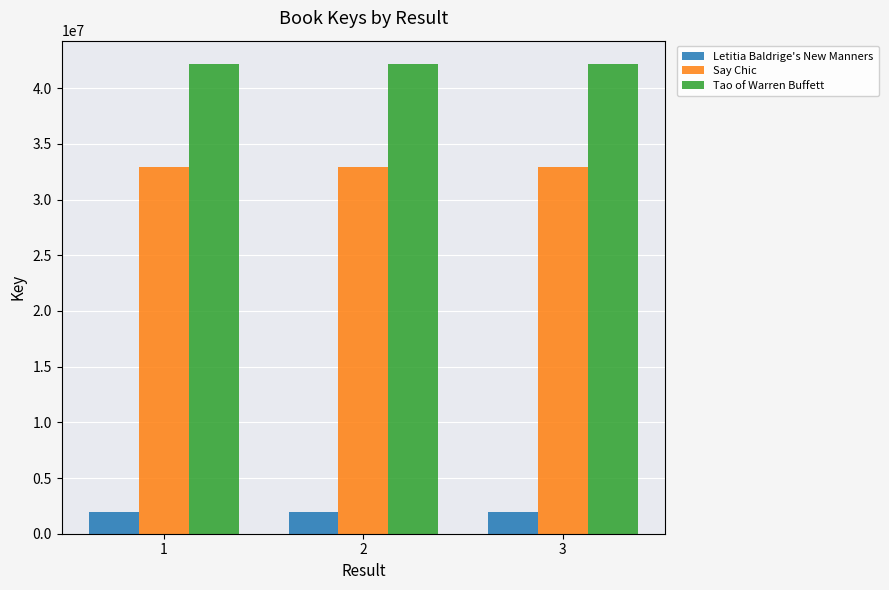

True or false: Letitia Baldrige's New Manners has a value of 1910443 at 1.

True